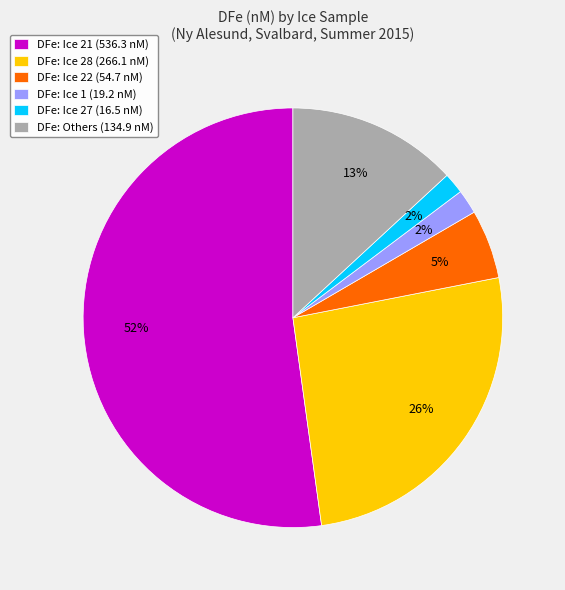

Which category accounts for the majority?

DFe: Ice 21 (536.3 nM)